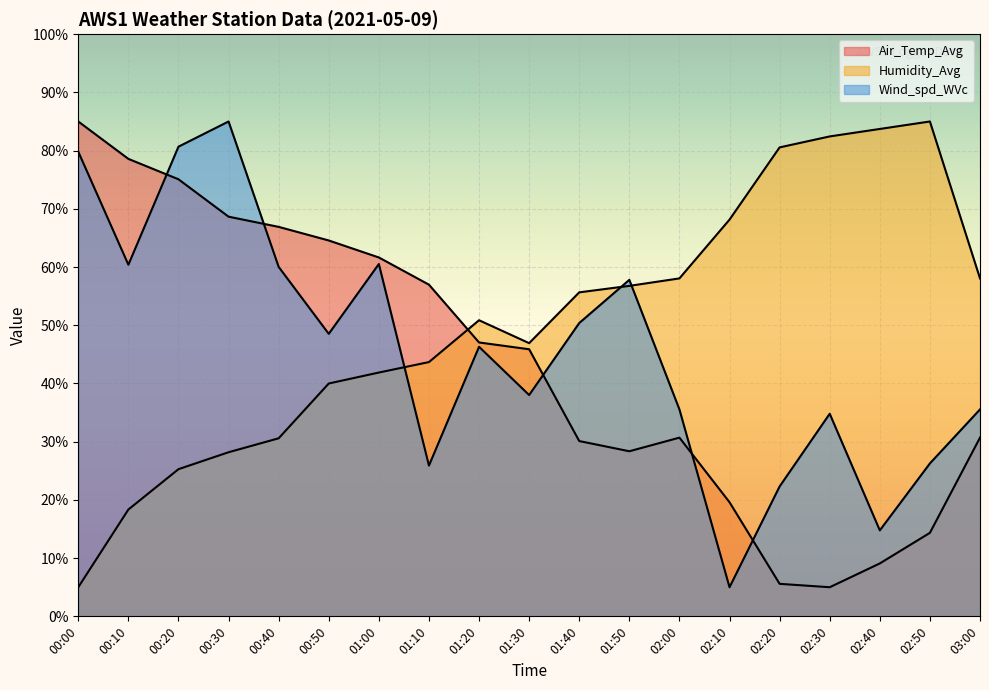

What is the spread (max minus min) of values at 01:40?

25.5